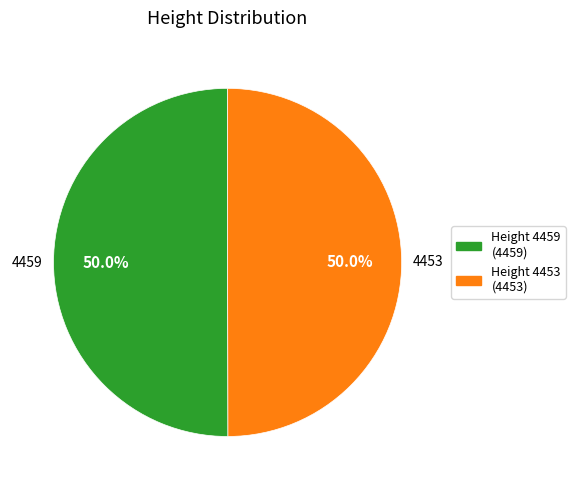

To the nearest percent, what portion does 4459 represent?

50%